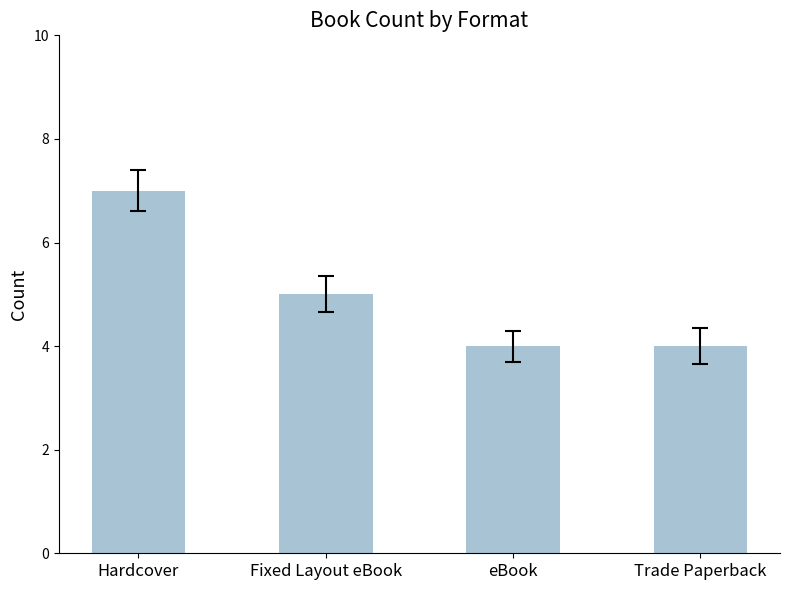

What is the label of the 1st bar from the left?

Hardcover